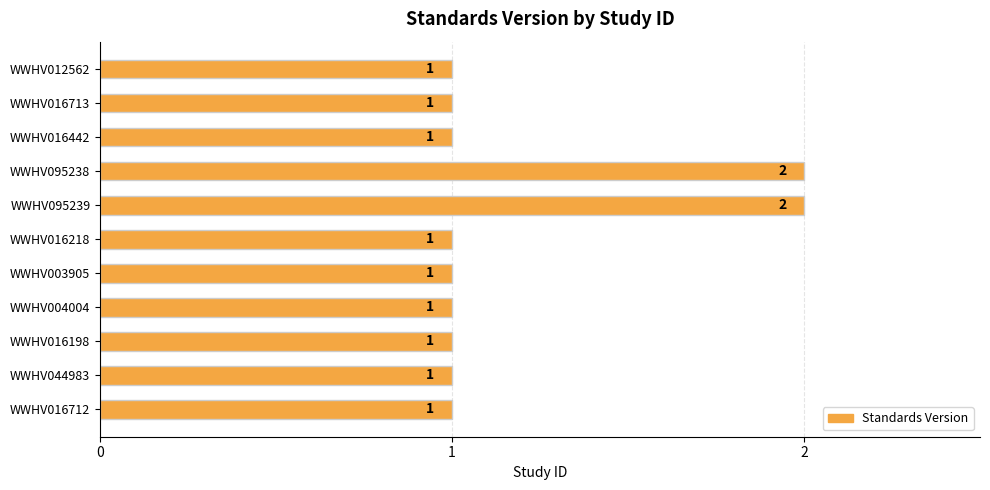

Reading top to bottom, transcribe all the data shown in this chart.

1	1	1	2	2	1	1	1	1	1	1